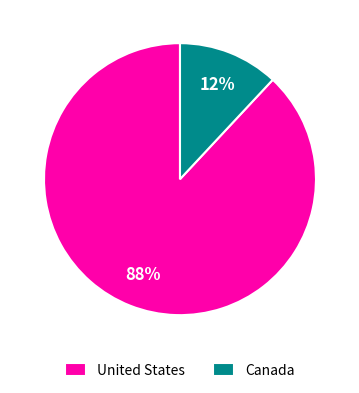

To the nearest percent, what is the difference between the largest and smallest slice percentages?

76%